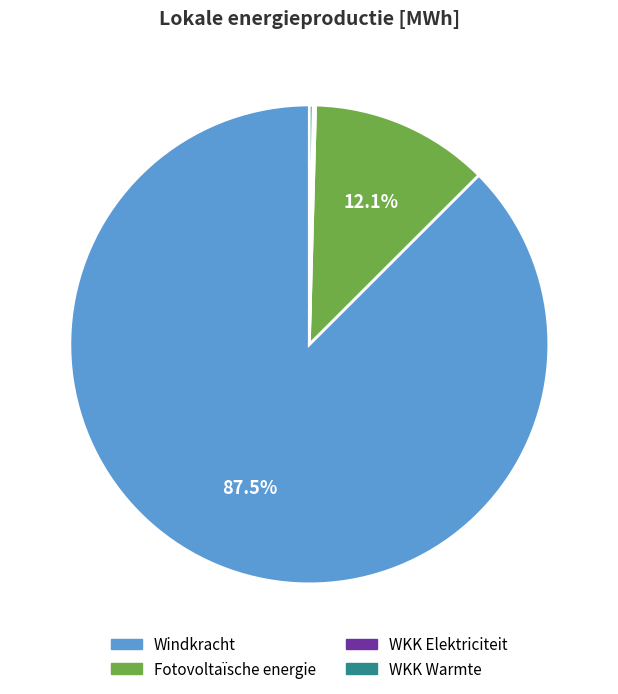

How much of the chart is everything except Fotovoltaïsche energie?

87.9%